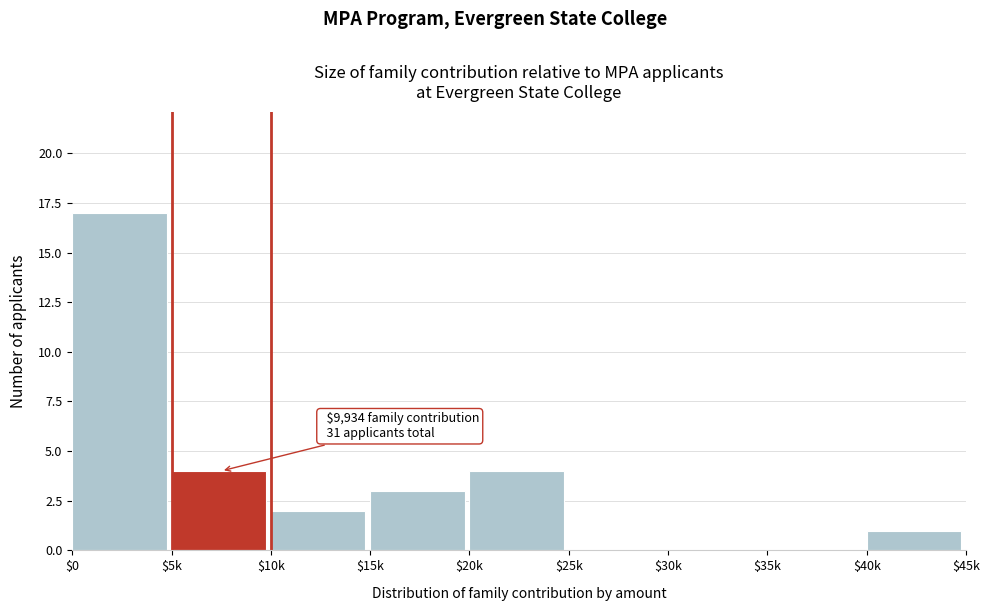

True or false: the data shows 5 at $15k.

False